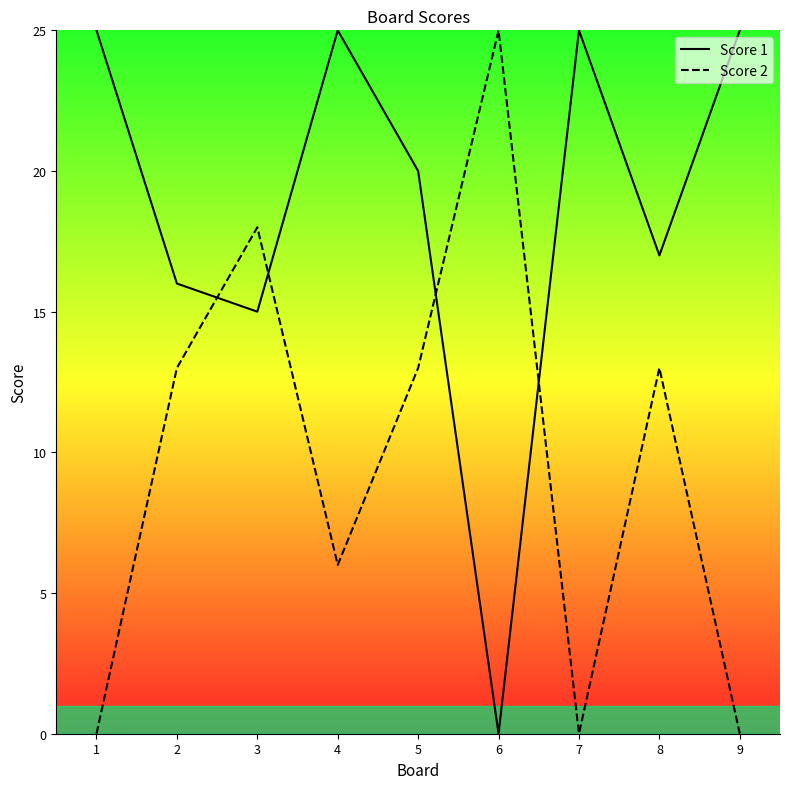

Is this an area chart (filled region under the line)?

No